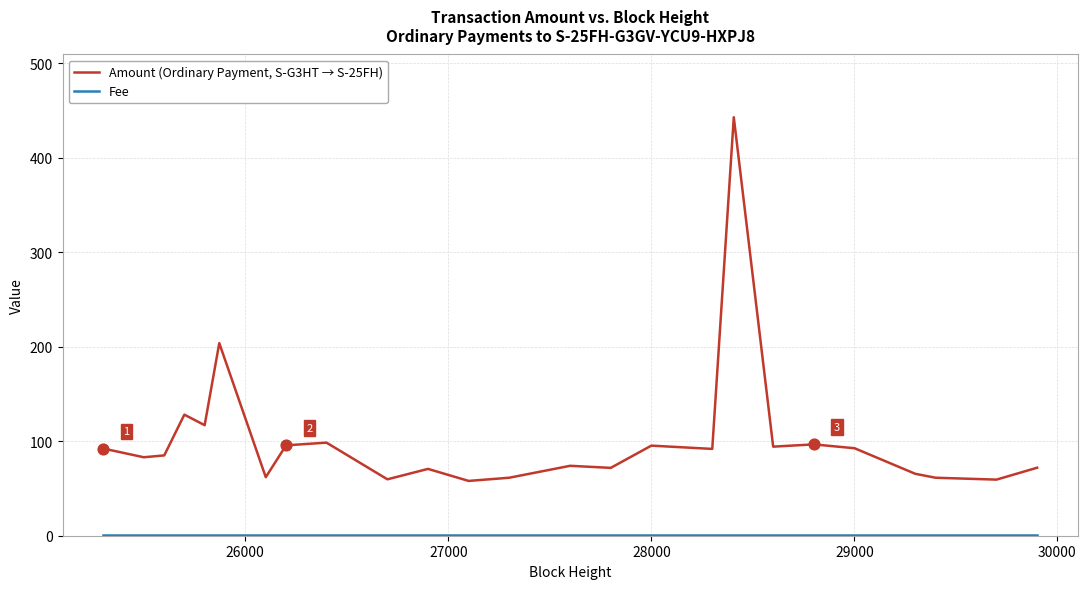

Which series has the widest spread of values?

Amount (Ordinary Payment, S-G3HT → S-25FH)